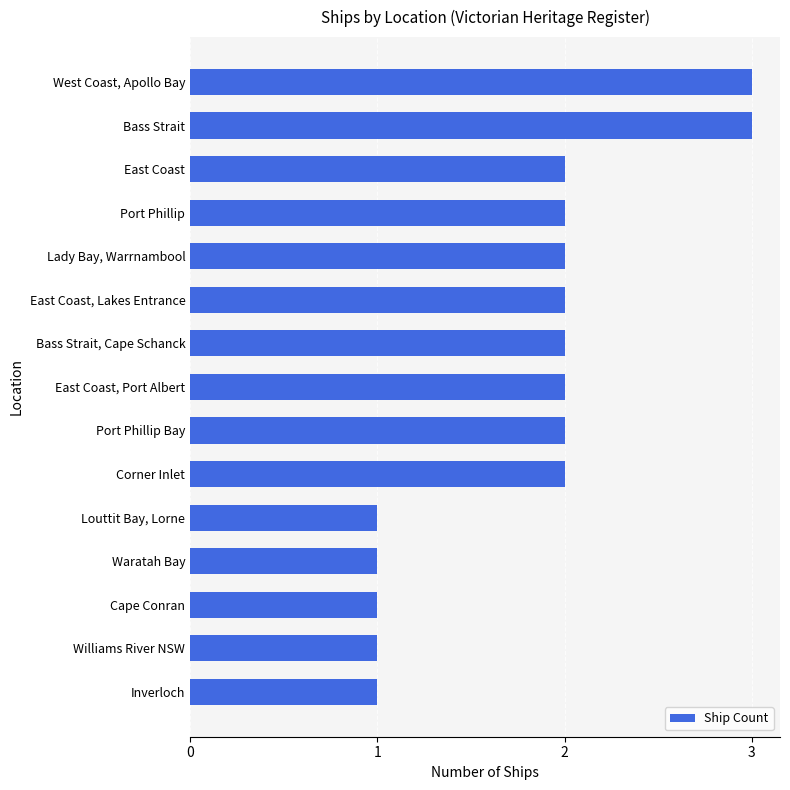

How many distinct data groups are displayed?

1